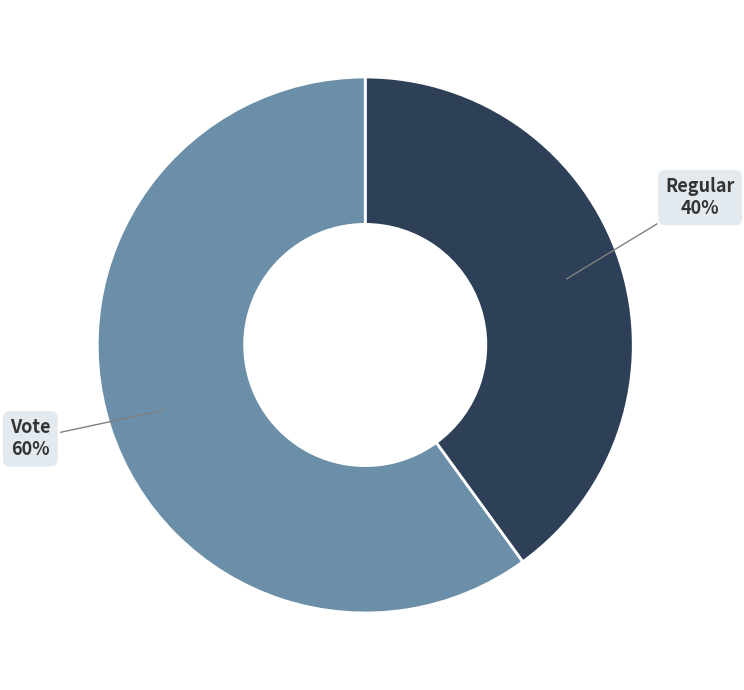

To the nearest percent, what is the difference between the largest and smallest slice percentages?

20%